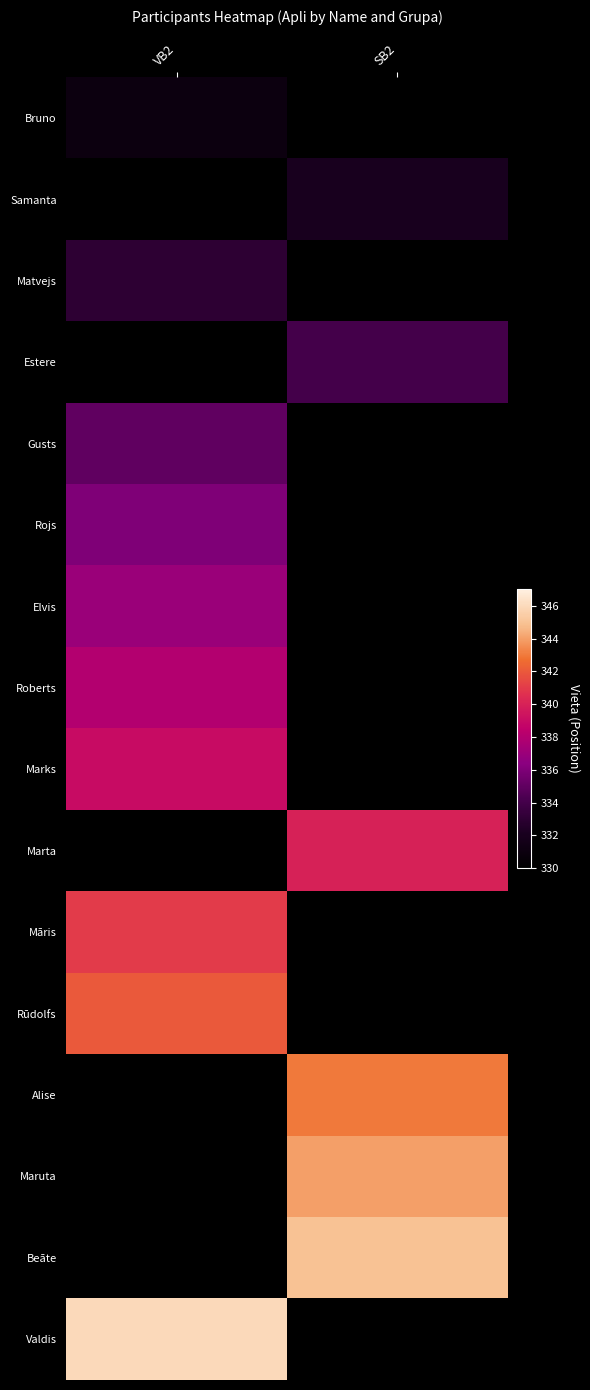

At which category is the sum across all series the highest?

VB2